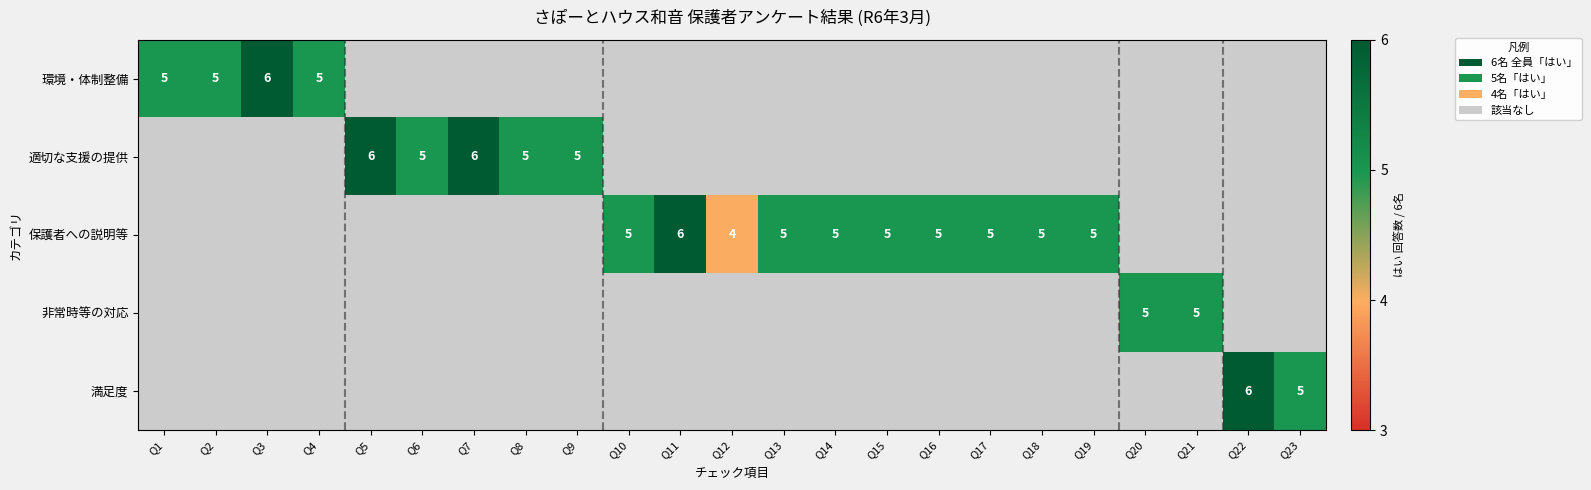

The 非常時等の対応 series shows 8 at Q20. True or false?

False